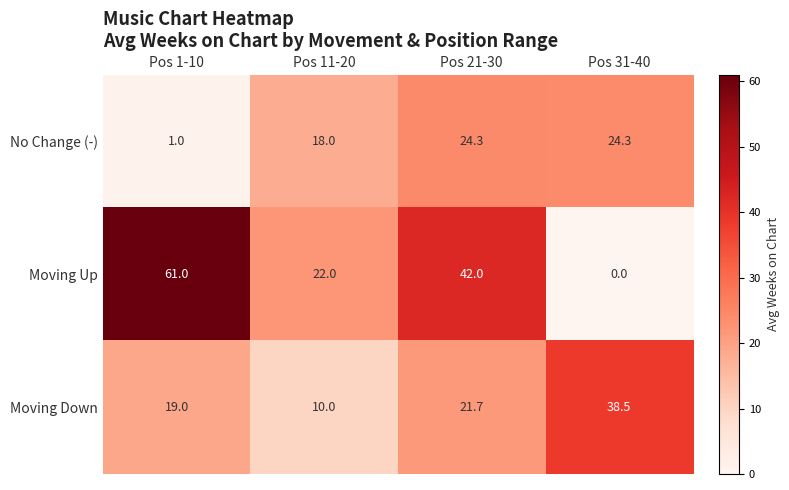

Rank the series at Pos 31-40 from lowest to highest value.

Moving Up, No Change (-), Moving Down